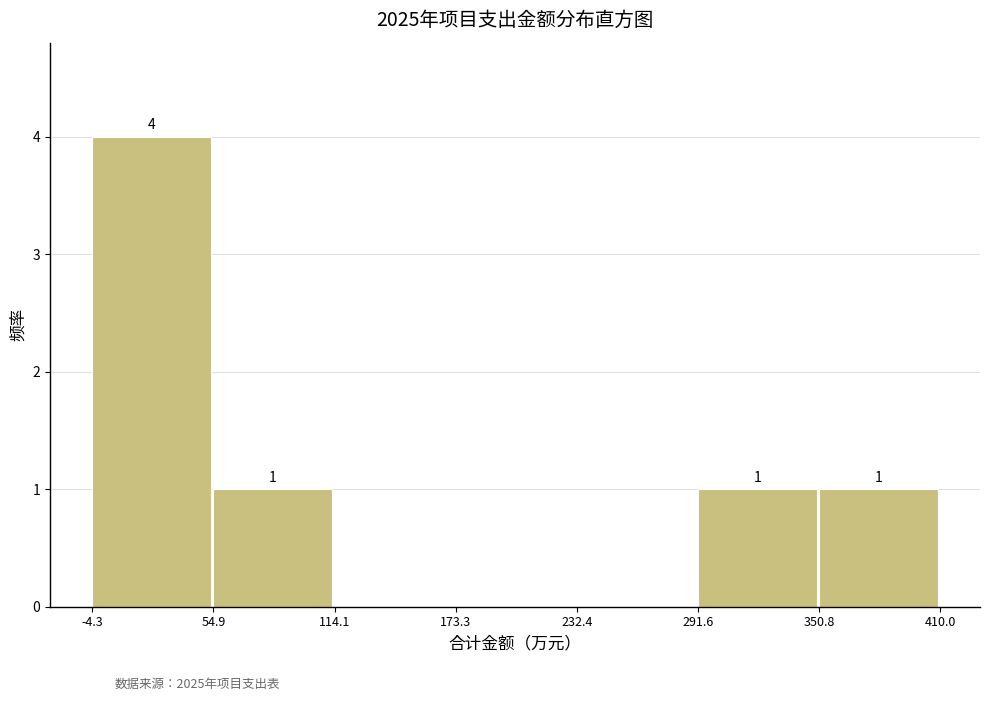

Over which range of the x-axis is the bar tallest?

-4.3 to 54.9